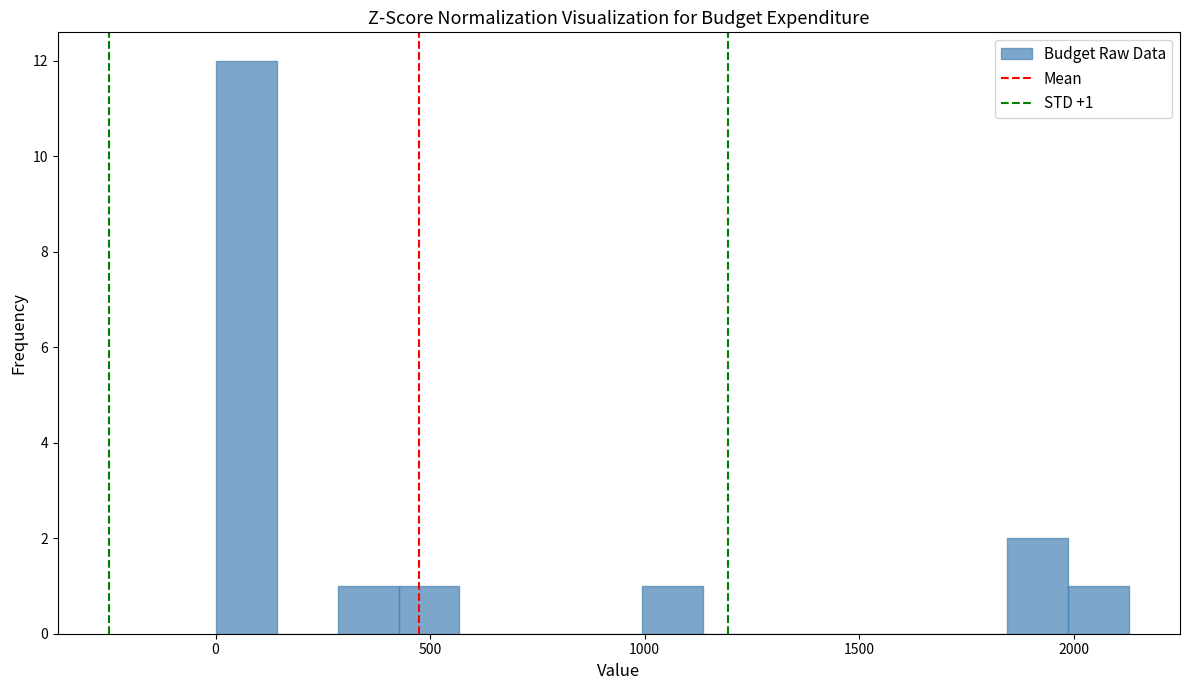

Around what value on the x-axis is the tallest bar? Give the approximate position of its centre, as read against the axis.

50